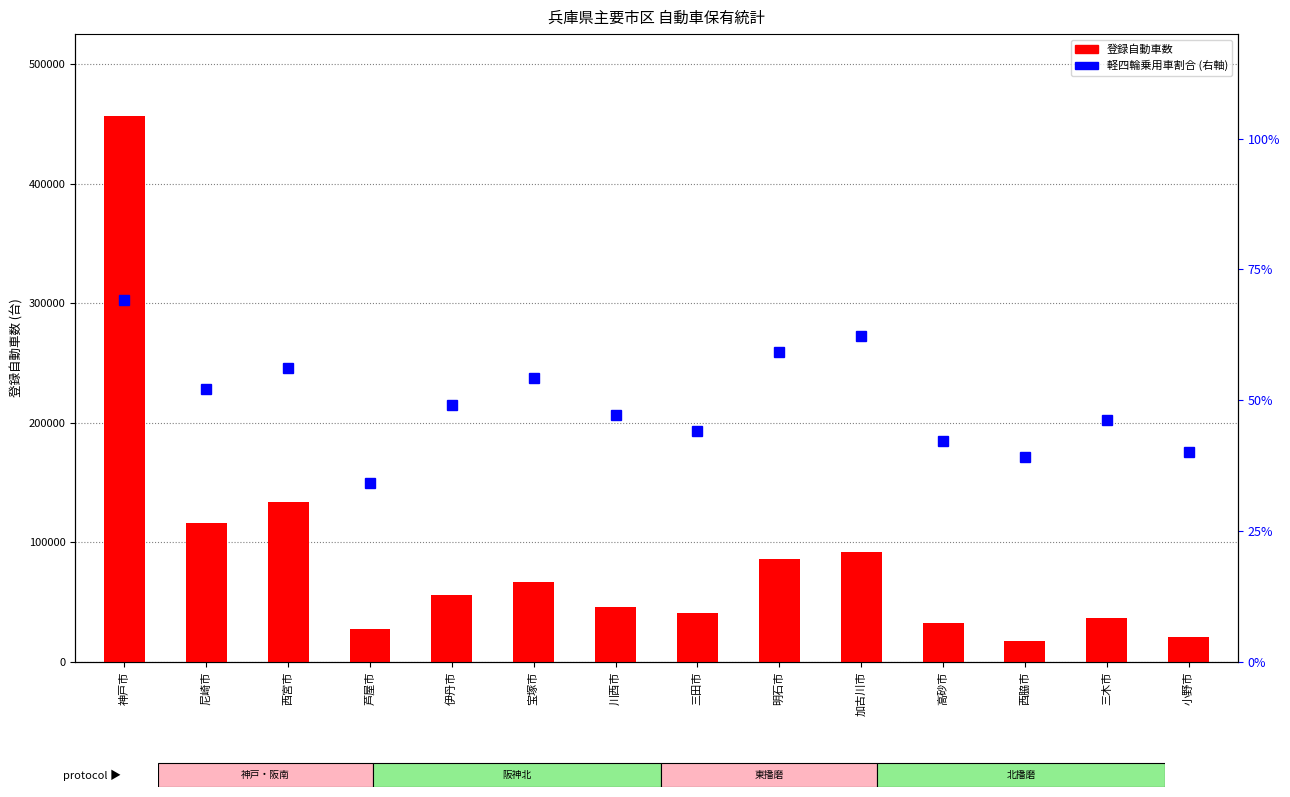

Which category has the highest value across all series?

神戸市